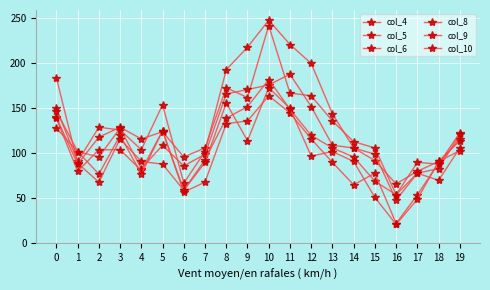

How many lines are shown in the chart?

6